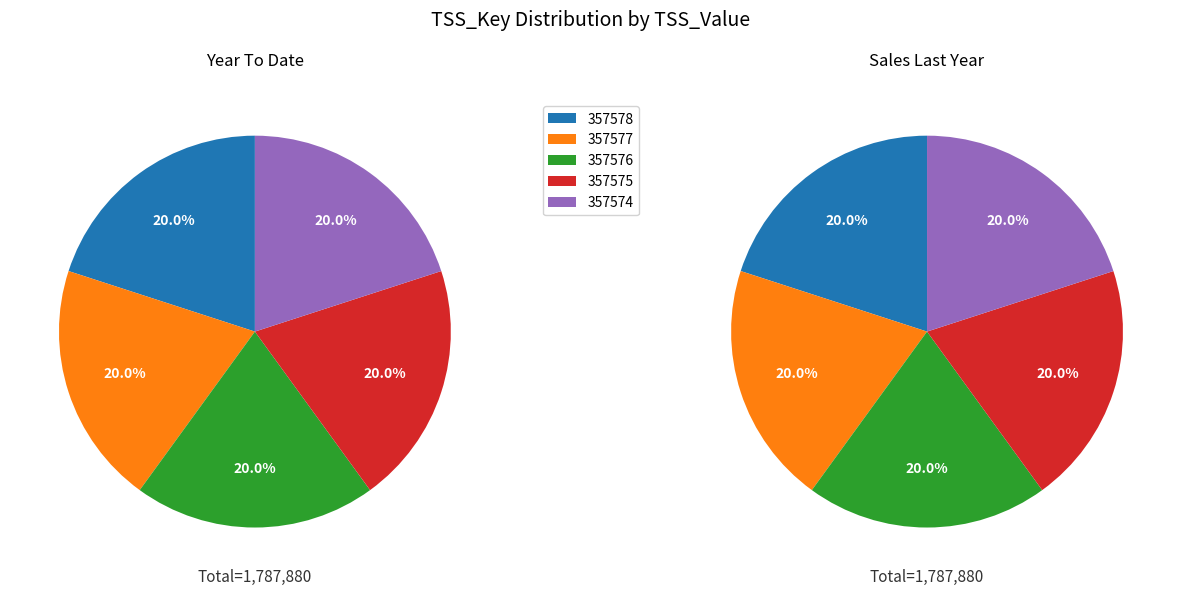

Is it true that 10 is 1% of the pie?

False